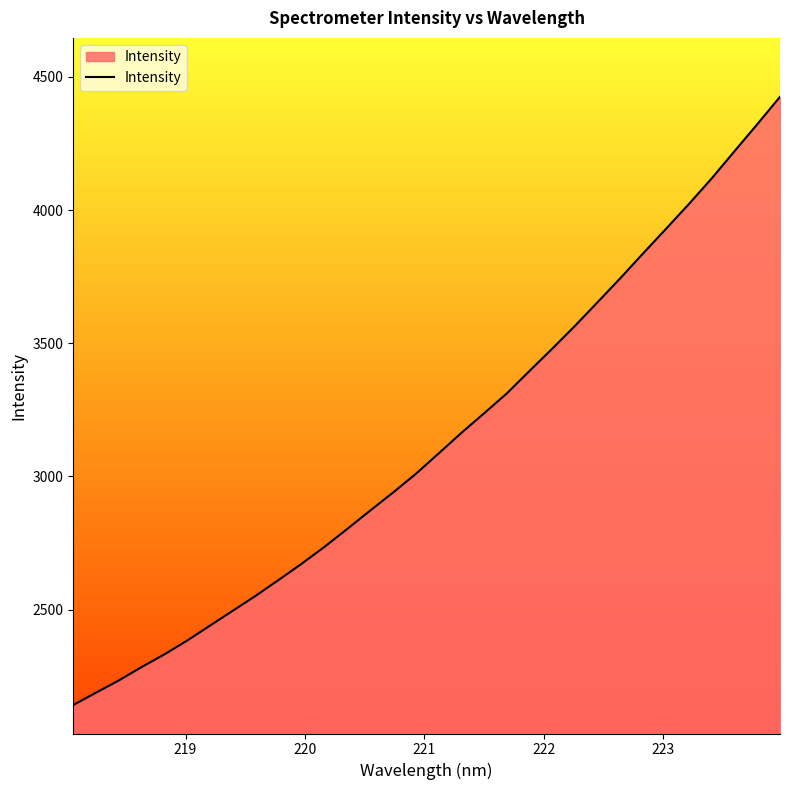

What is the greatest value displayed?

4425.6